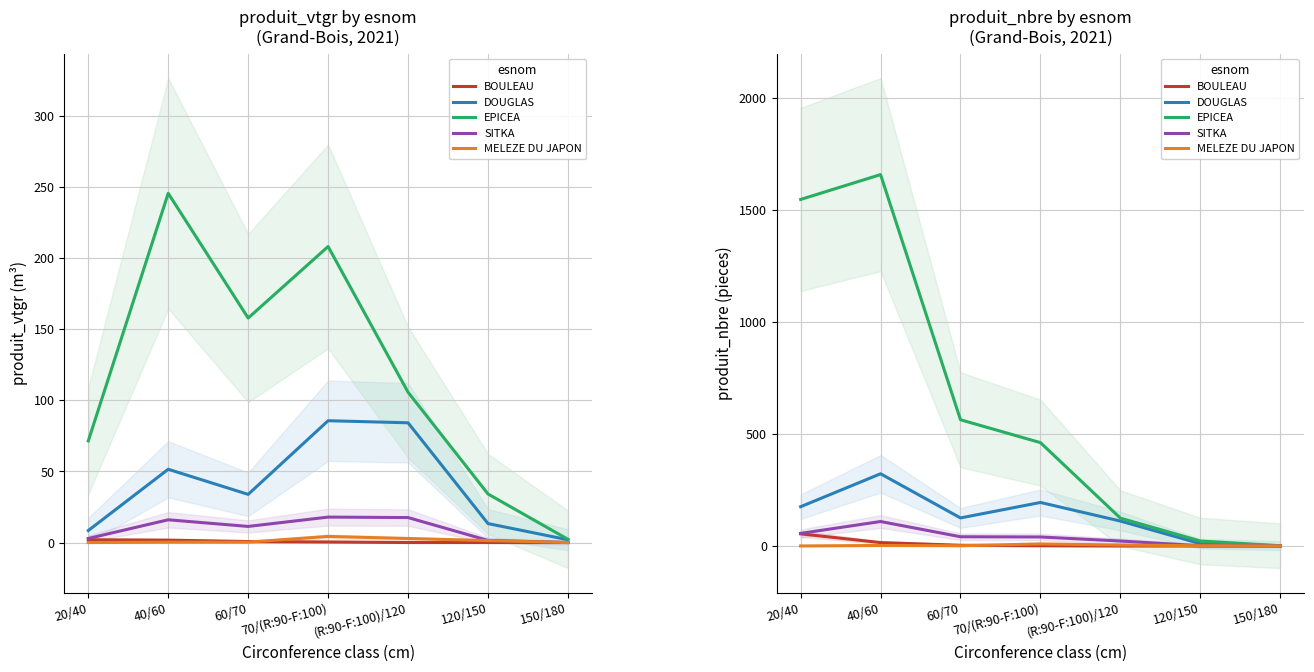

What is the label of the 1st point from the right?

150/180